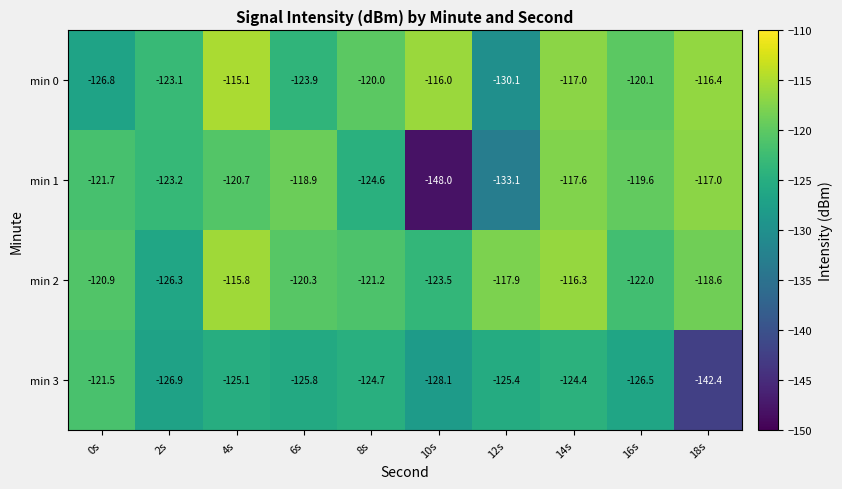

Count the number of data series in this chart.

4